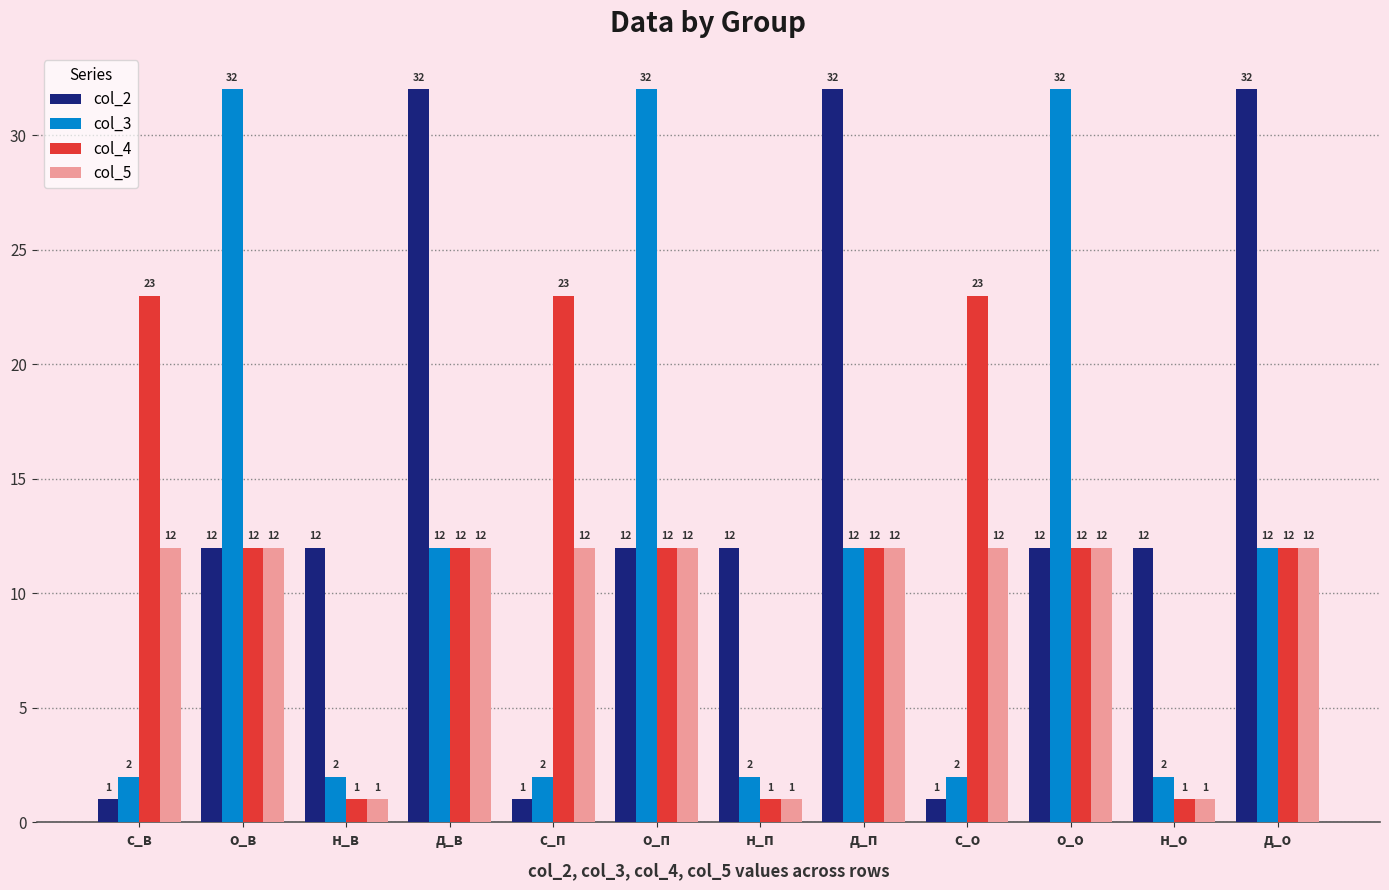

How many values in the col_2 series are below 12?

3